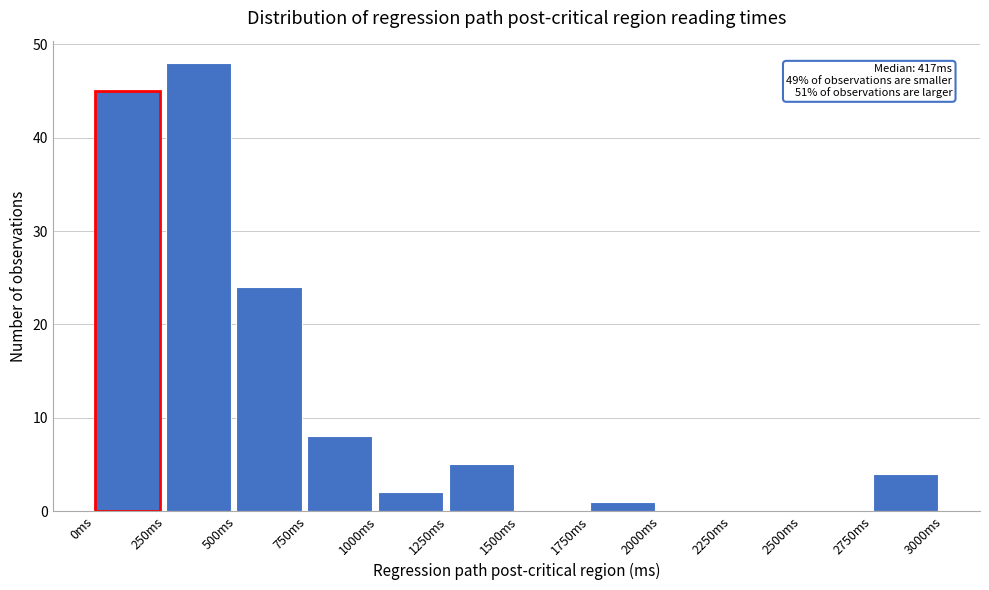

Over which range of the x-axis is the bar tallest?

250 to 500